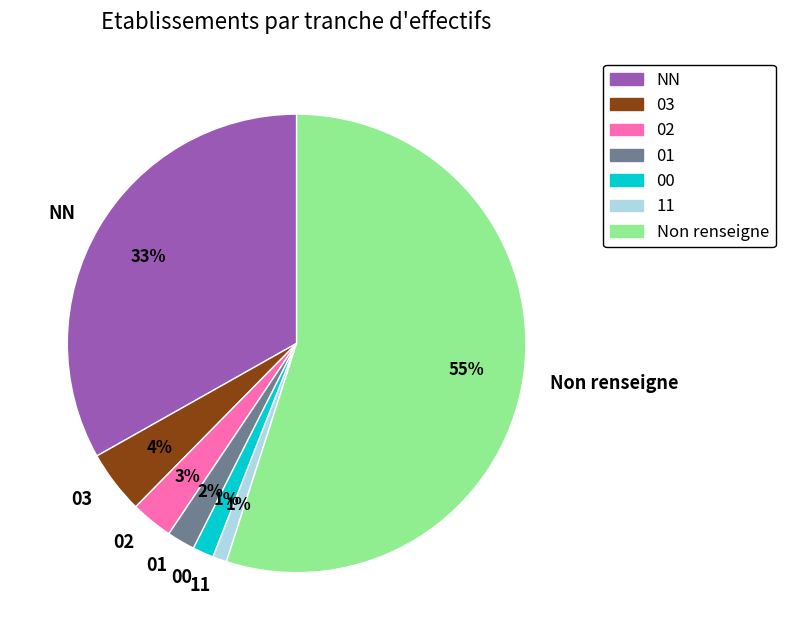

Combined, do NN and 01 account for over 50%?

No